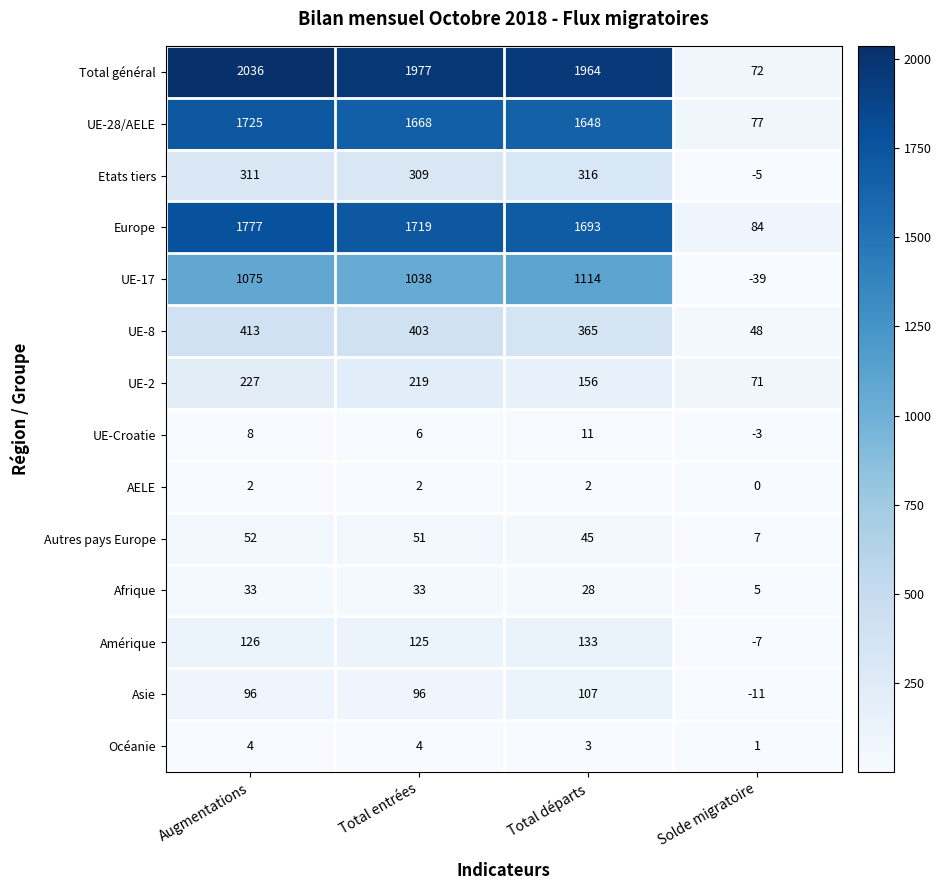

At which category does the chart reach its peak across all series?

Augmentations